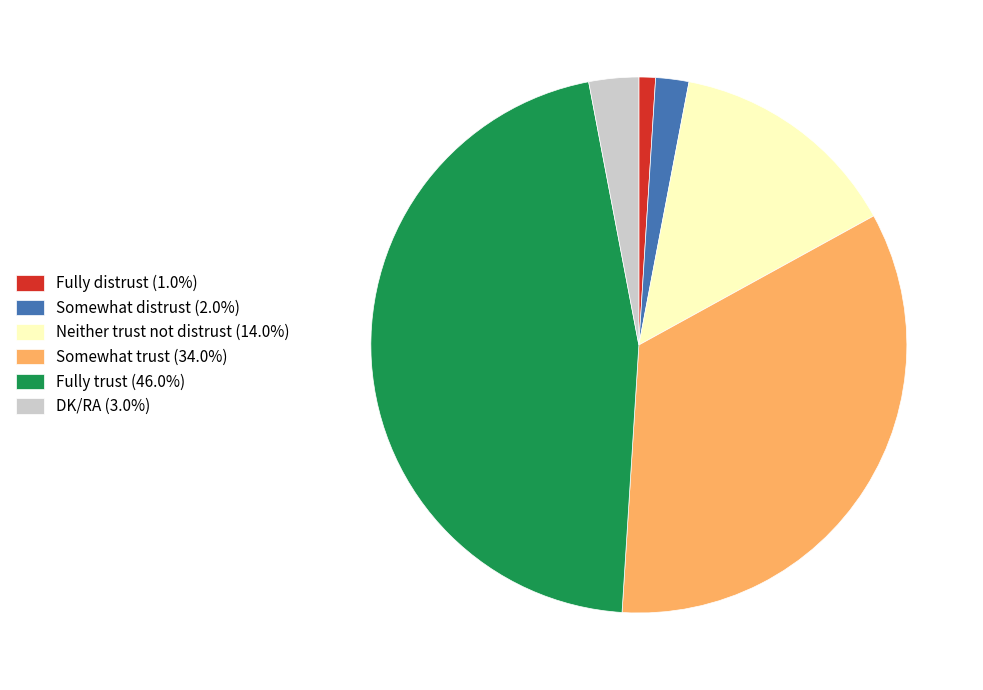

Which slice is the largest?

Fully trust